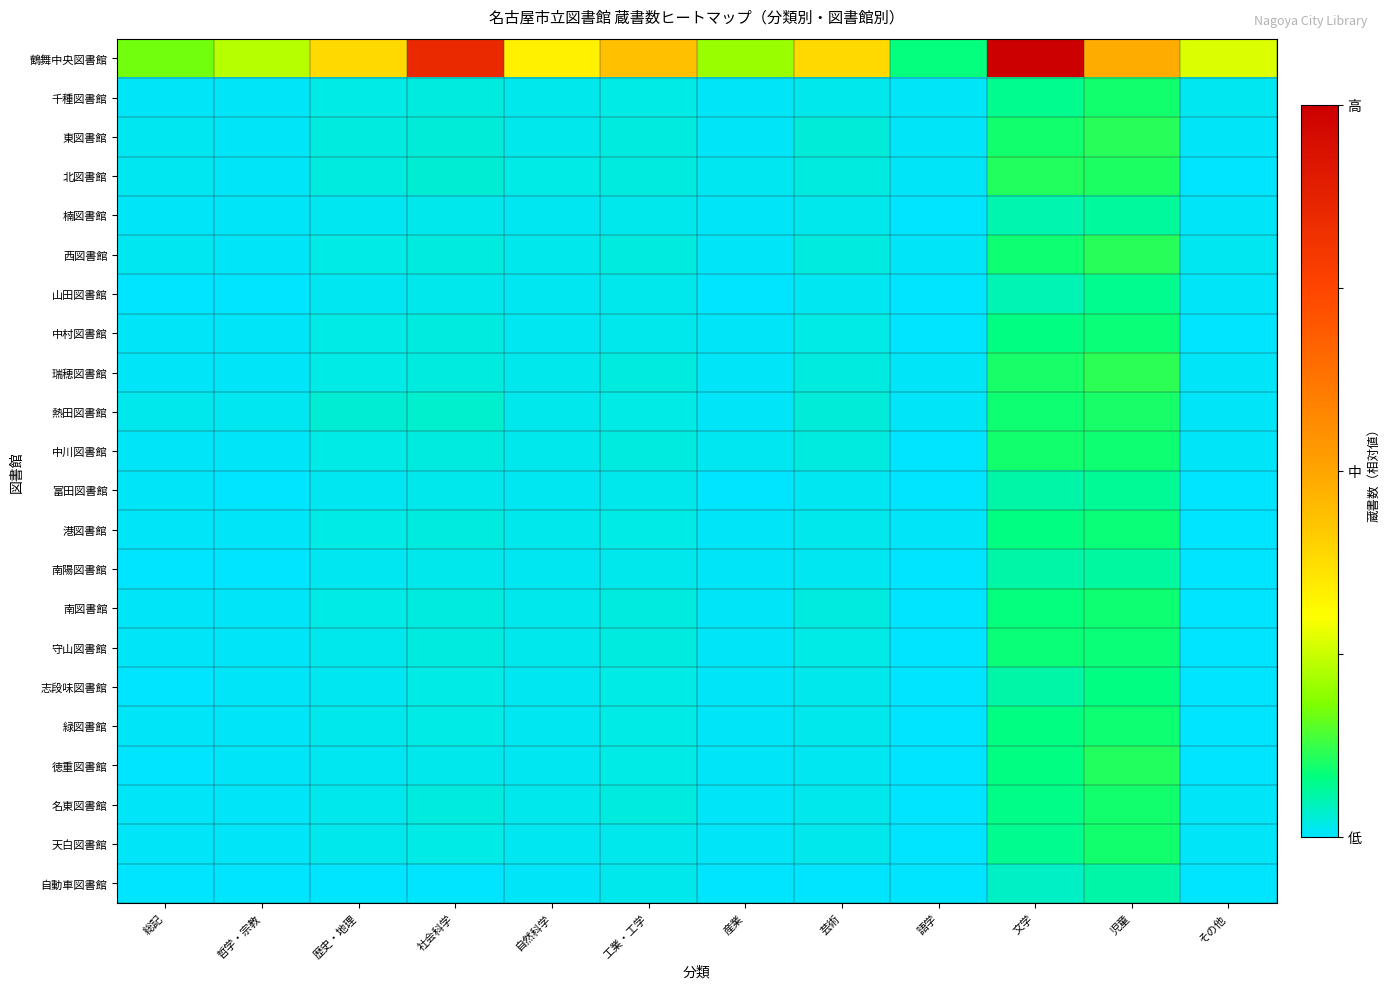

At which category is the sum across all series the highest?

文学